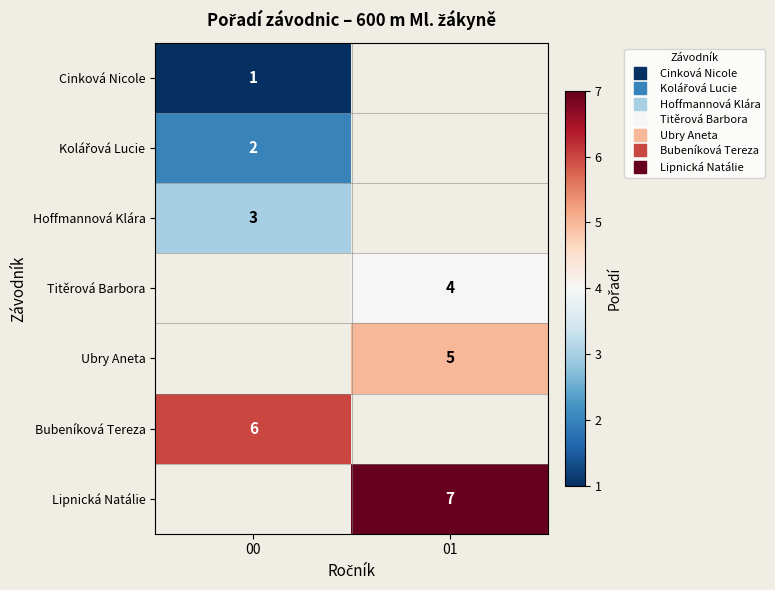

At how many categories does at least one series exceed 3?

2